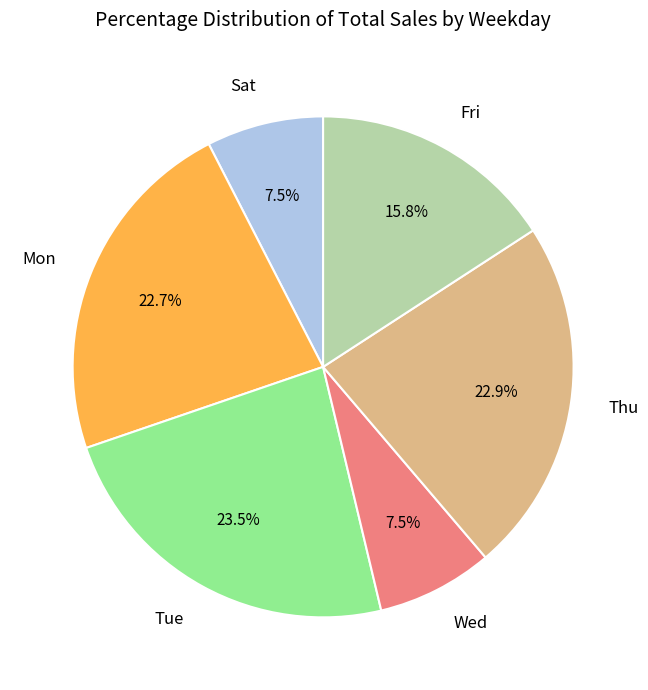

The Mon slice represents 29% of the pie. True or false?

False